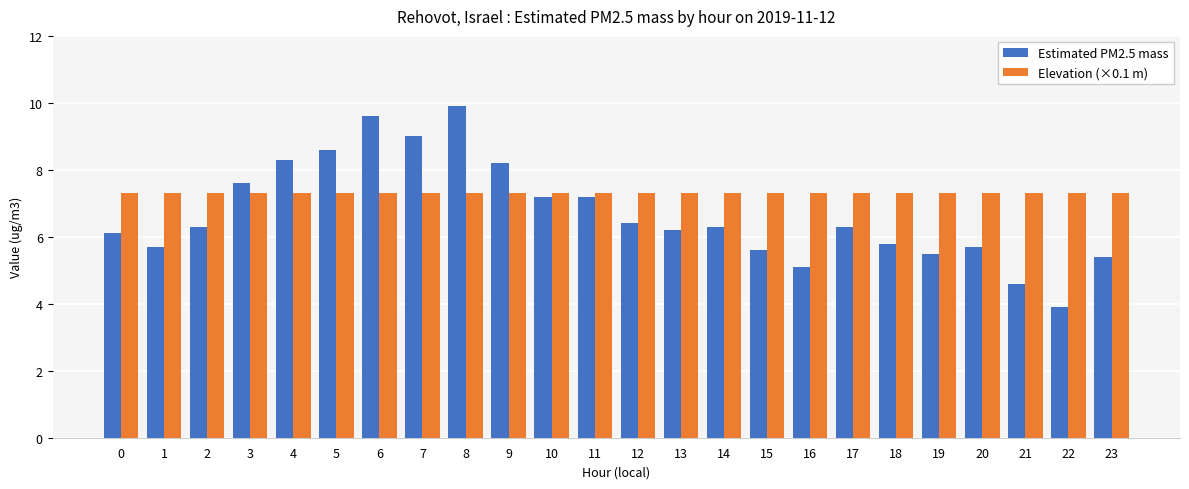

What is the value of the Estimated PM2.5 mass bar at the 9th from the left?

9.9